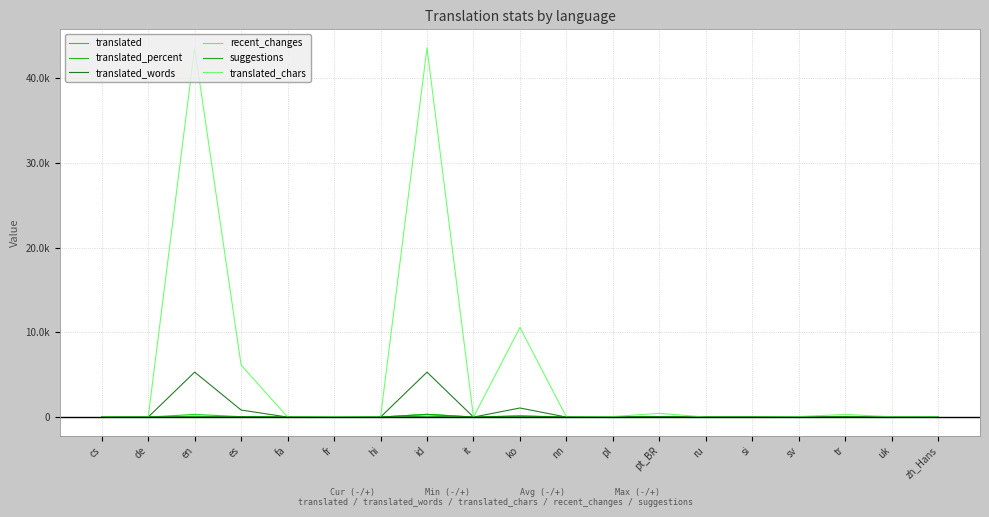

At which label does translated_chars first exceed 43?

en